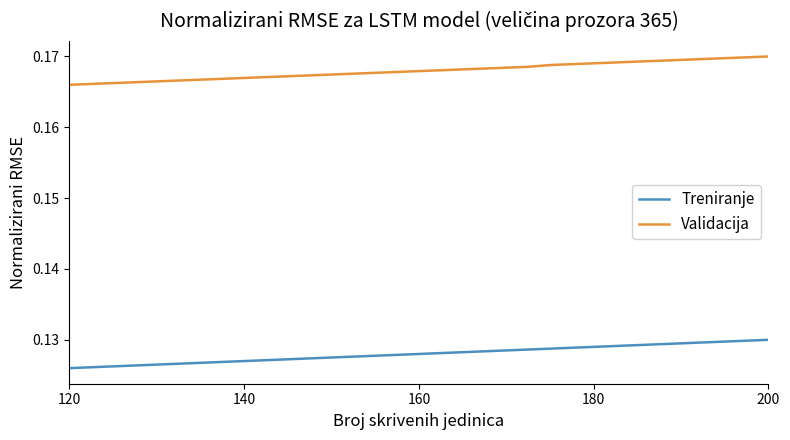

List the series in order of their overall mean, highest first.

Validacija, Treniranje